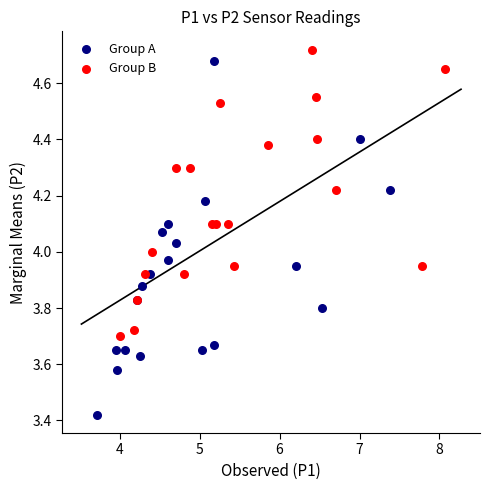

What are all the series names shown in the legend?

Group A, Group B